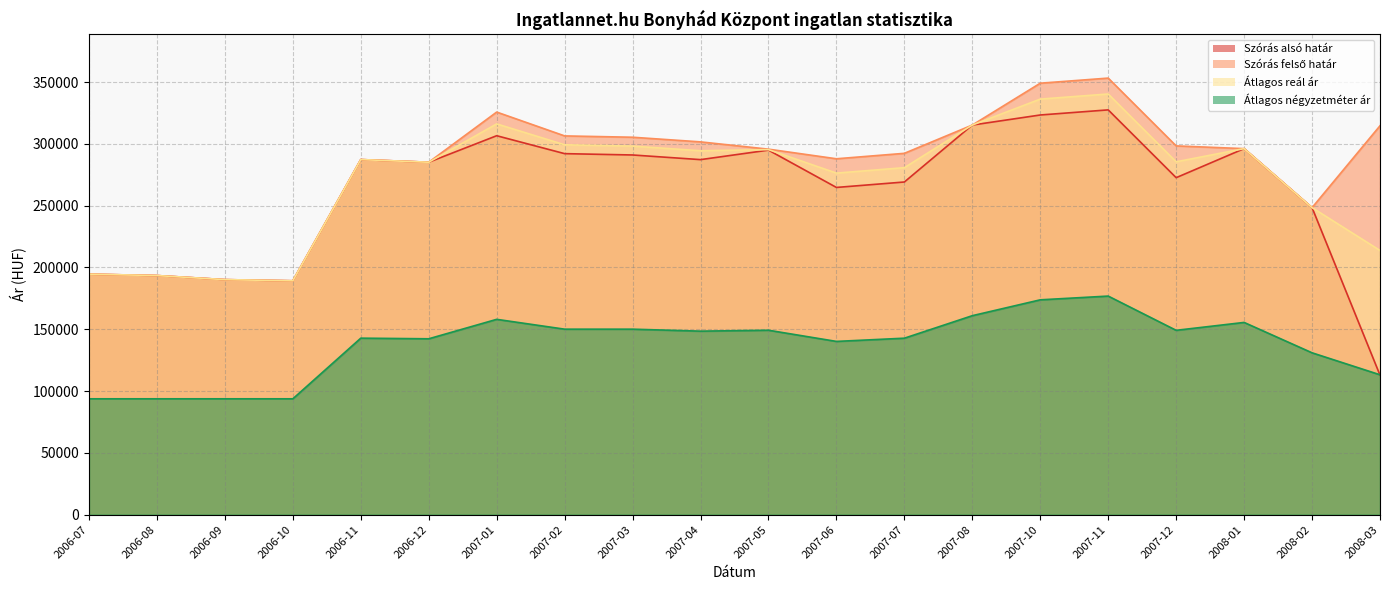

How many interior local peaks does the Átlagos reál ár series have?

5